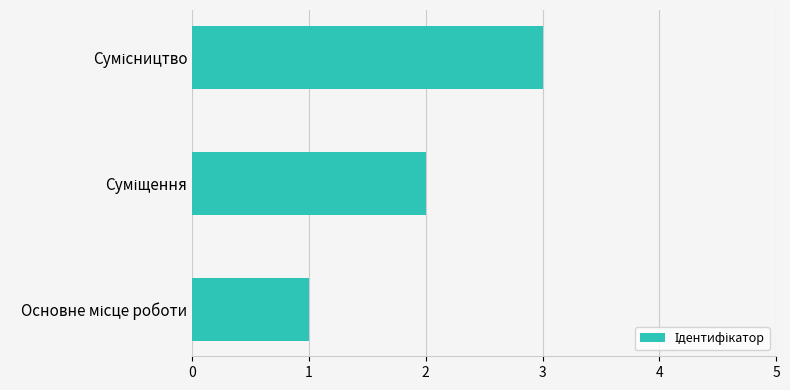

What is the greatest value displayed?

3